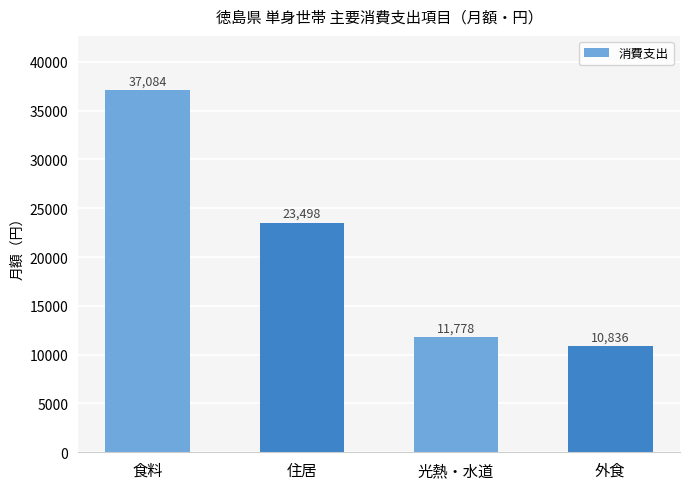

What is the value of the 1st bar from the left?

37084